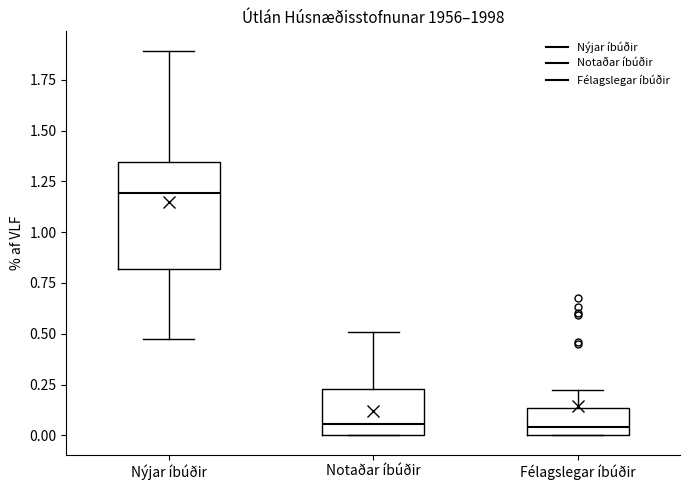

Comparing the boxes themselves (not the whiskers), which one is the tallest?

Nýjar íbúðir